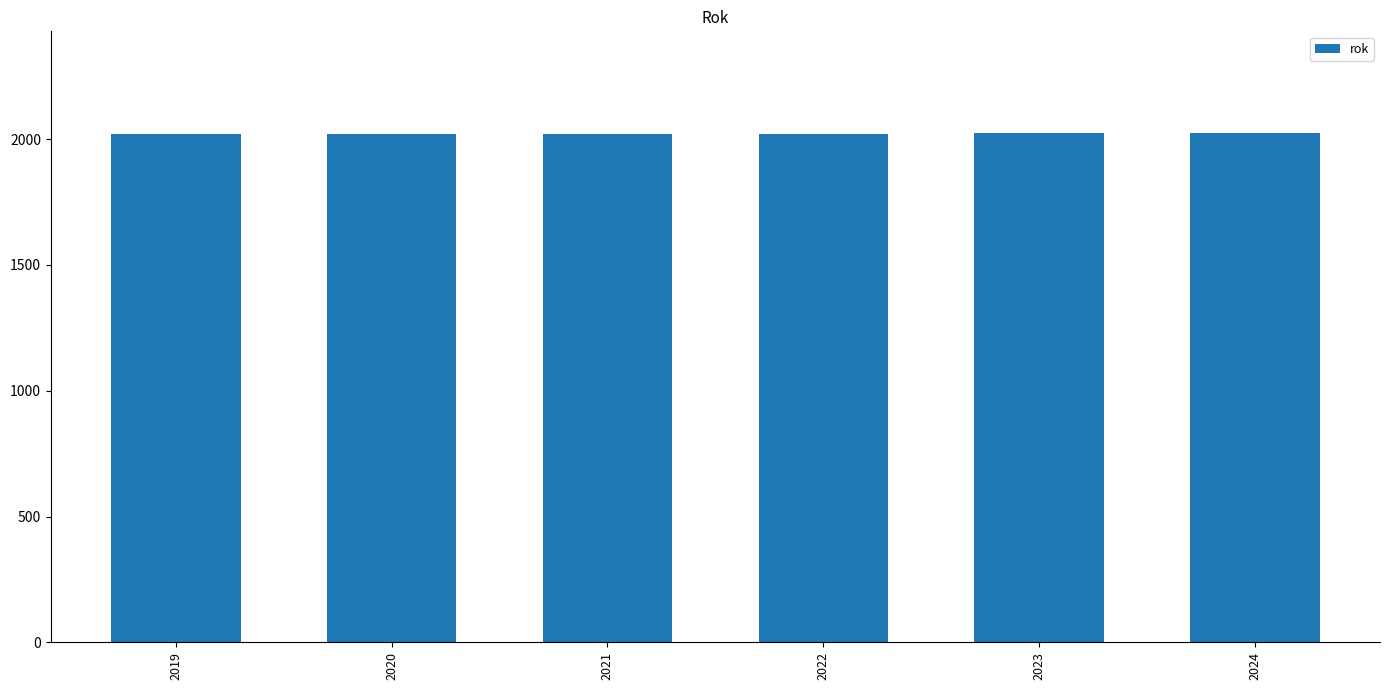

What is the difference between the second highest and second lowest values?

3